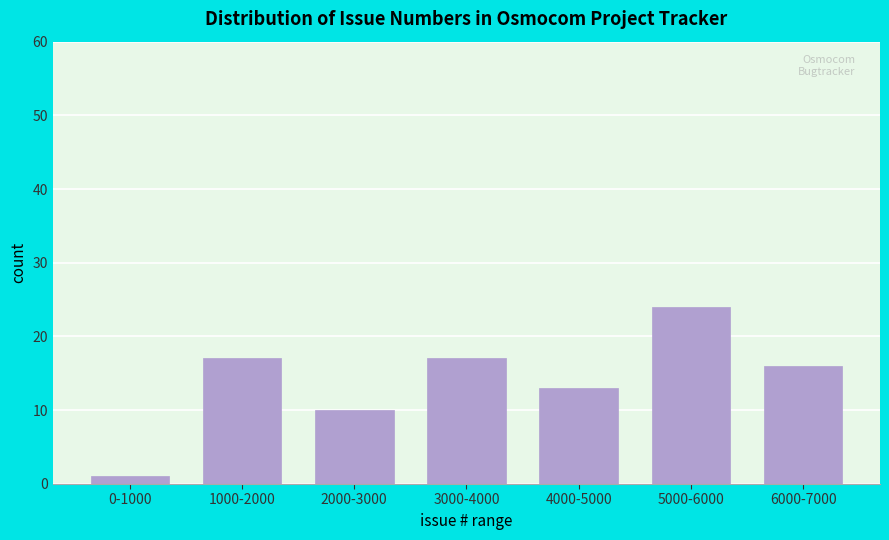

Reading right to left, transcribe all the data shown in this chart.

6000-7000=16	5000-6000=24	4000-5000=13	3000-4000=17	2000-3000=10	1000-2000=17	0-1000=1